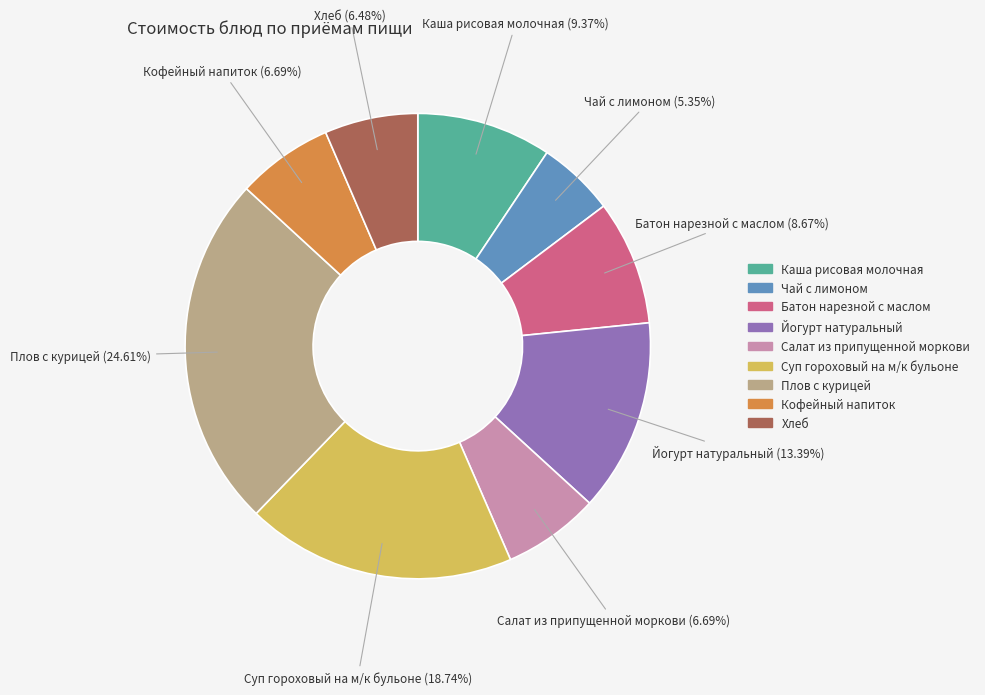

Which slice is the smallest?

Чай с лимоном